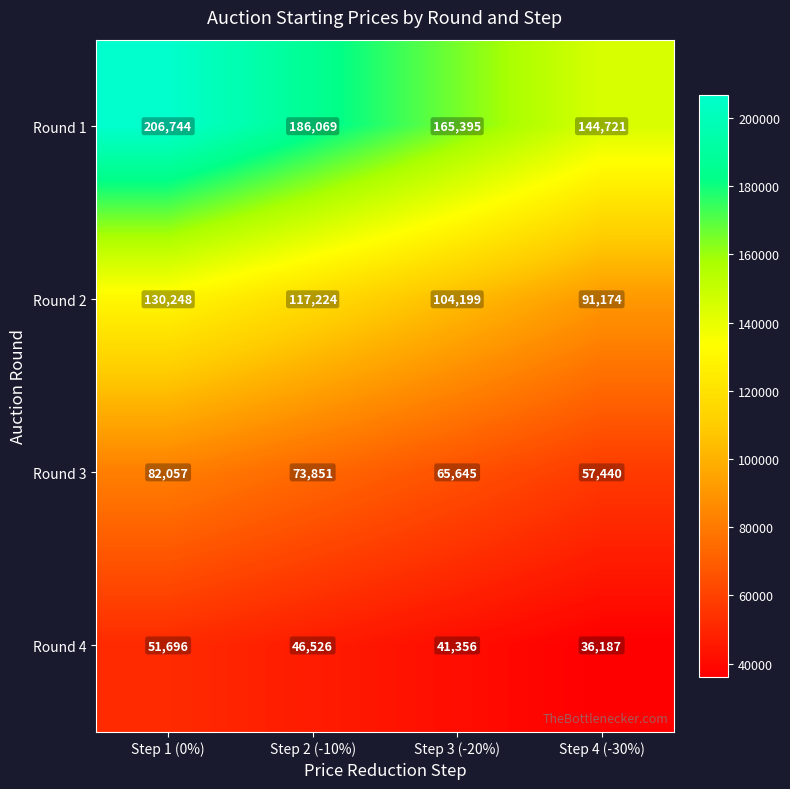

What is the greatest value displayed?

206744